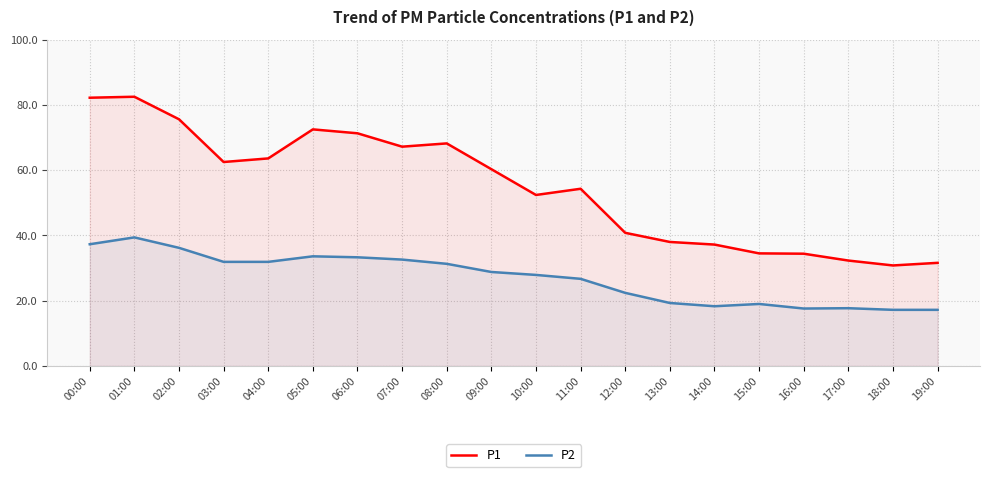

How many series are shown in this chart?

2